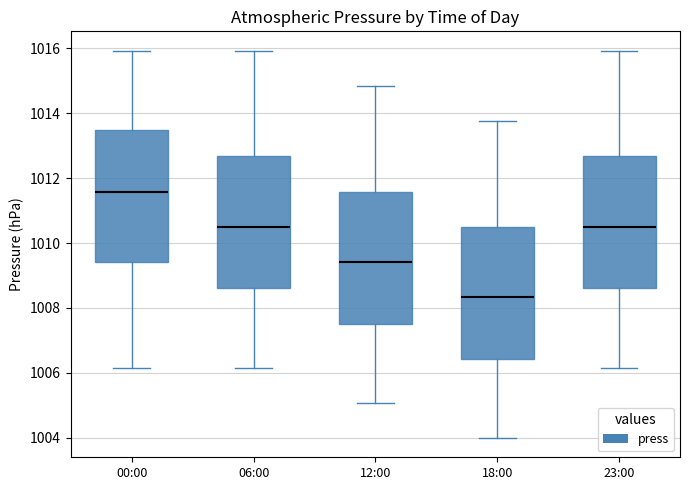

Which box has the lowest median line?

18:00